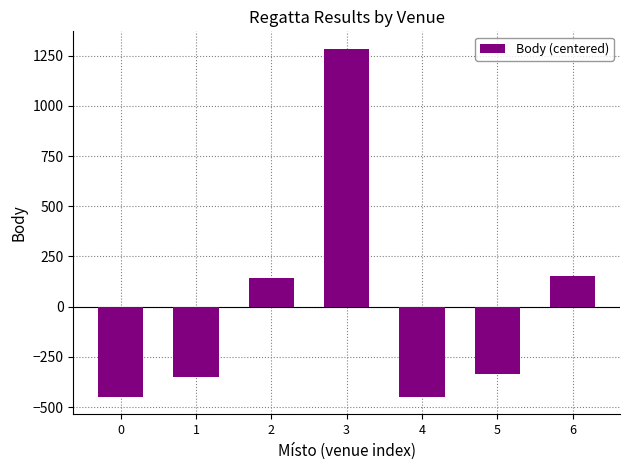

How many data points does each series have?

7